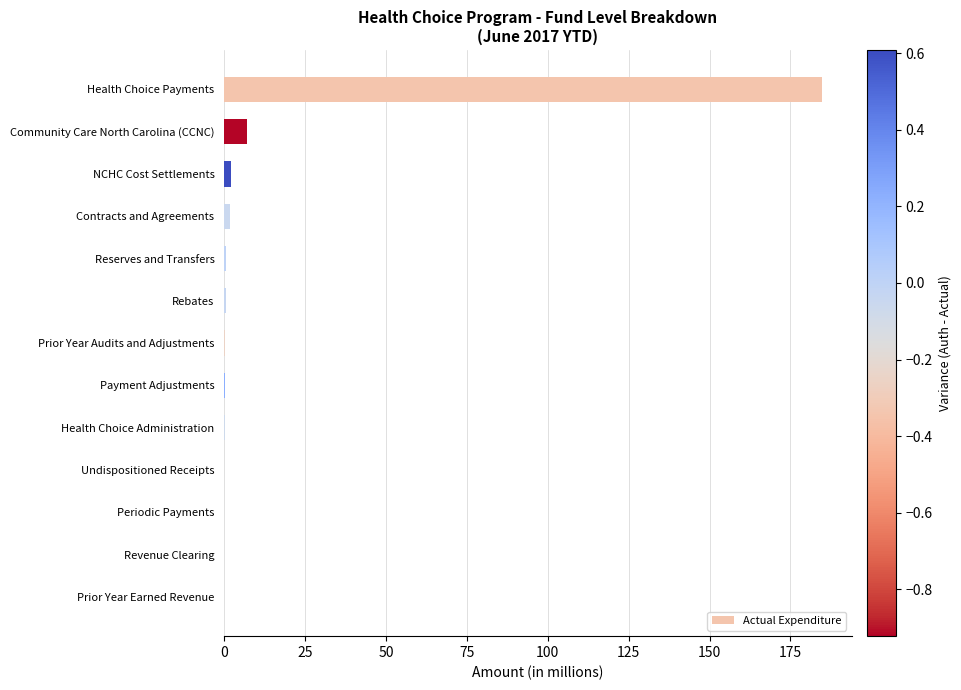

At which label is the value closest to 92?

Community Care North Carolina (CCNC)